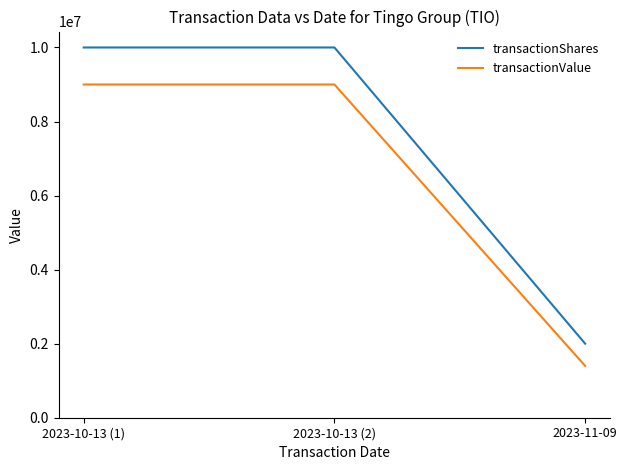

How many transactionValue values are between 1400000 and 9000000?

3